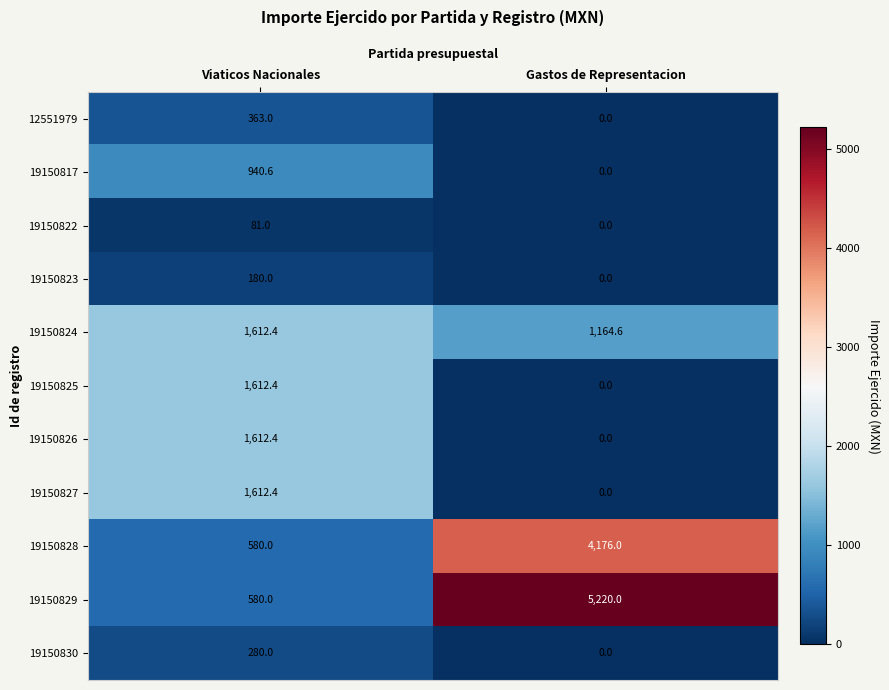

At how many categories does at least one series exceed 22?

2